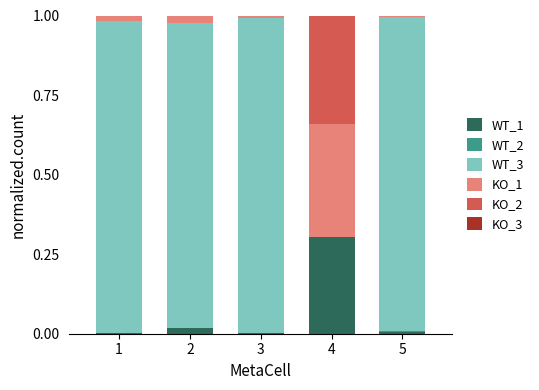

Is it true that WT_1 equals 0.0 at 3?

True